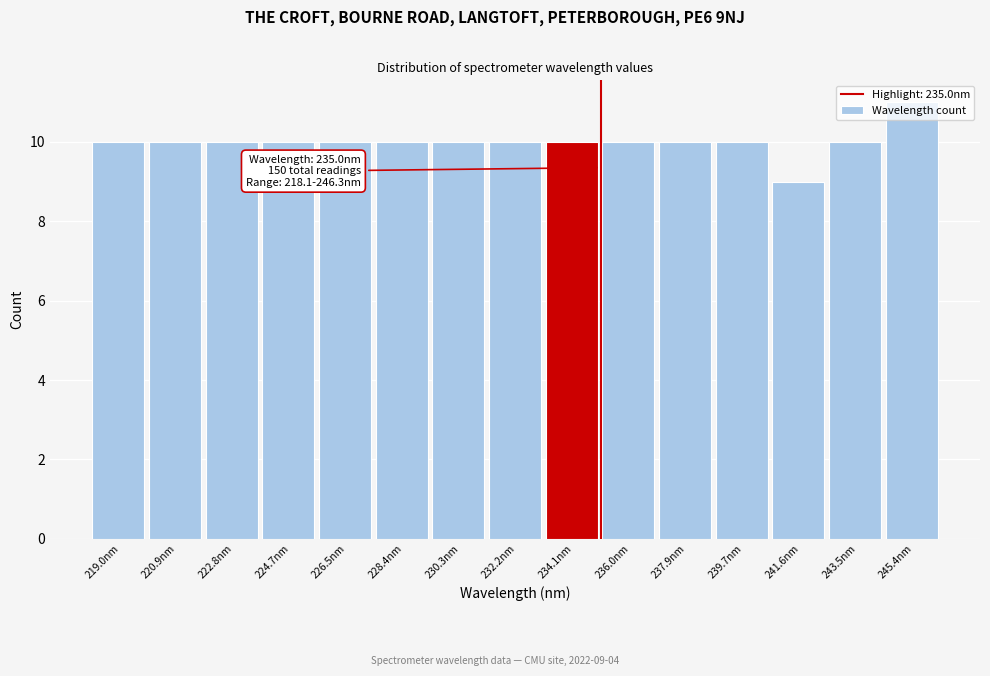

Which range on the x-axis has the tallest bar?

244.4 to 246.4